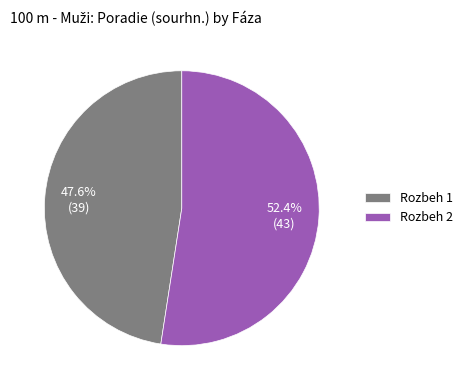

To the nearest percent, what is the difference between the largest and smallest slice percentages?

5%